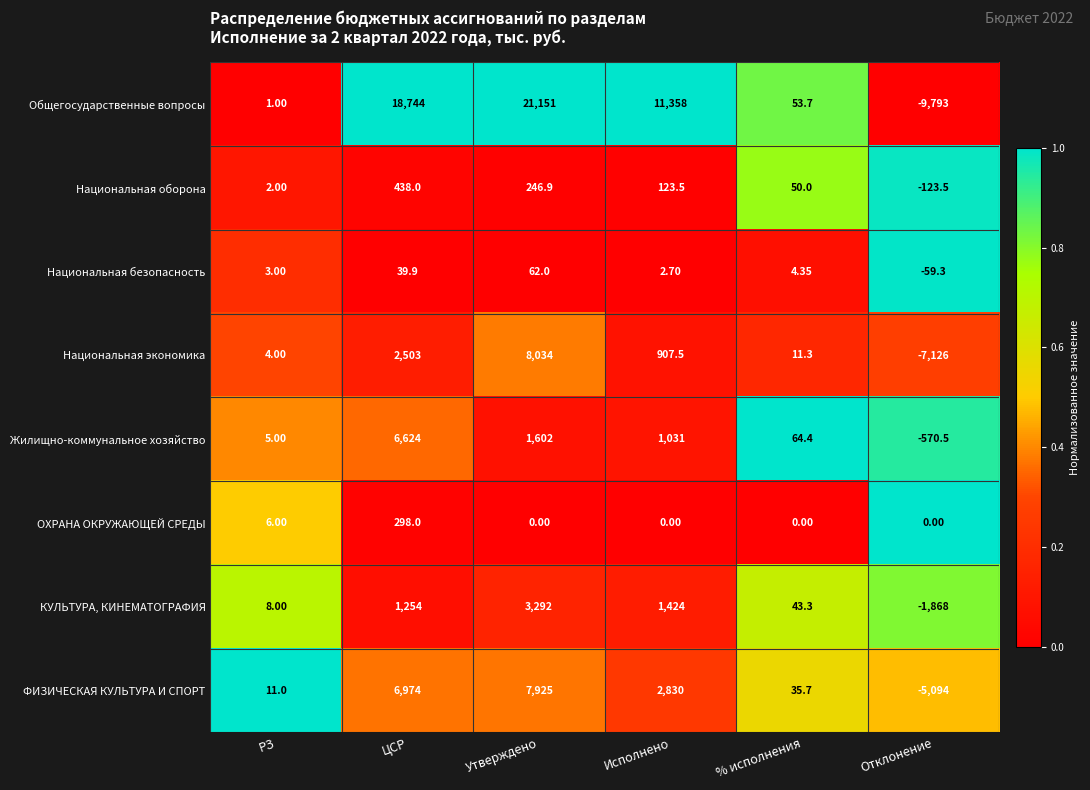

What is the spread (max minus min) of values at Отклонение?

9793.0